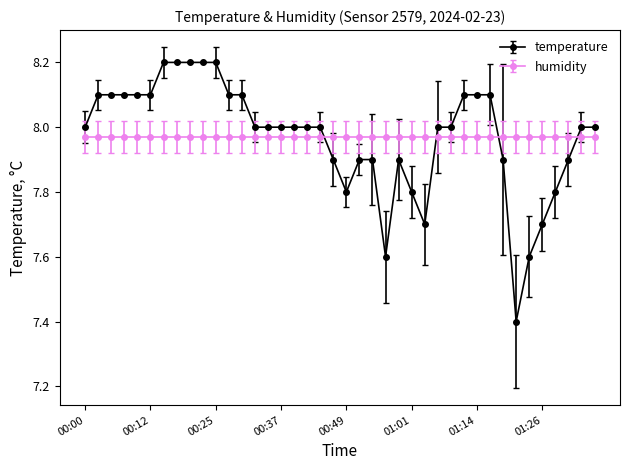

Rank the series by their maximum value, from lowest to highest.

humidity, temperature